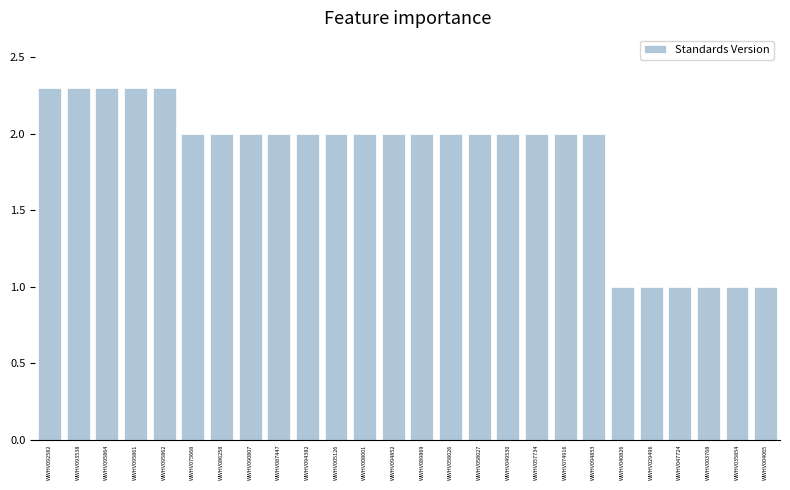

What is the label of the 17th bar from the left?

WWHV049530